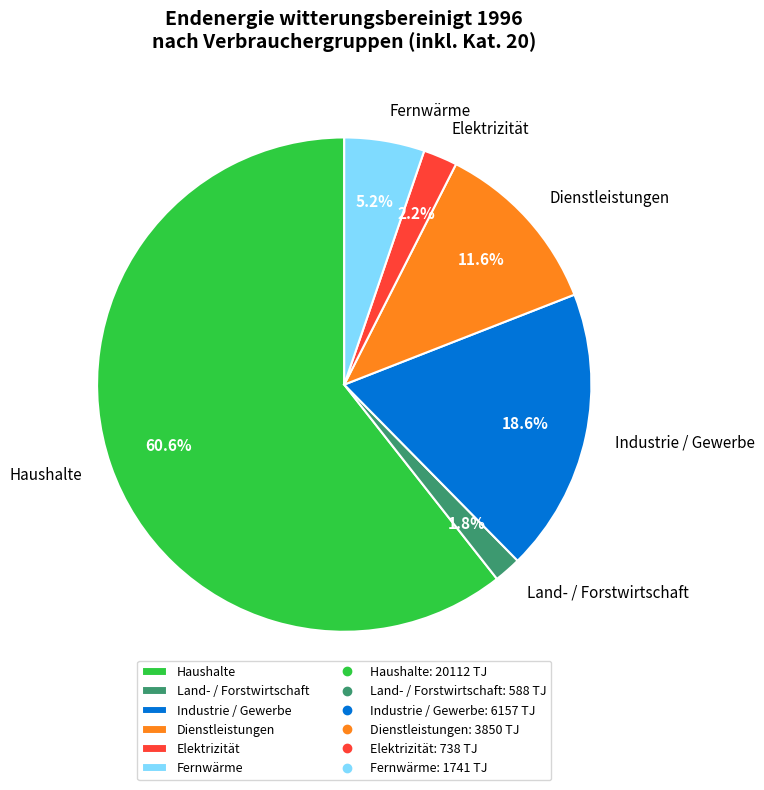

What is the largest slice in the pie chart?

Haushalte